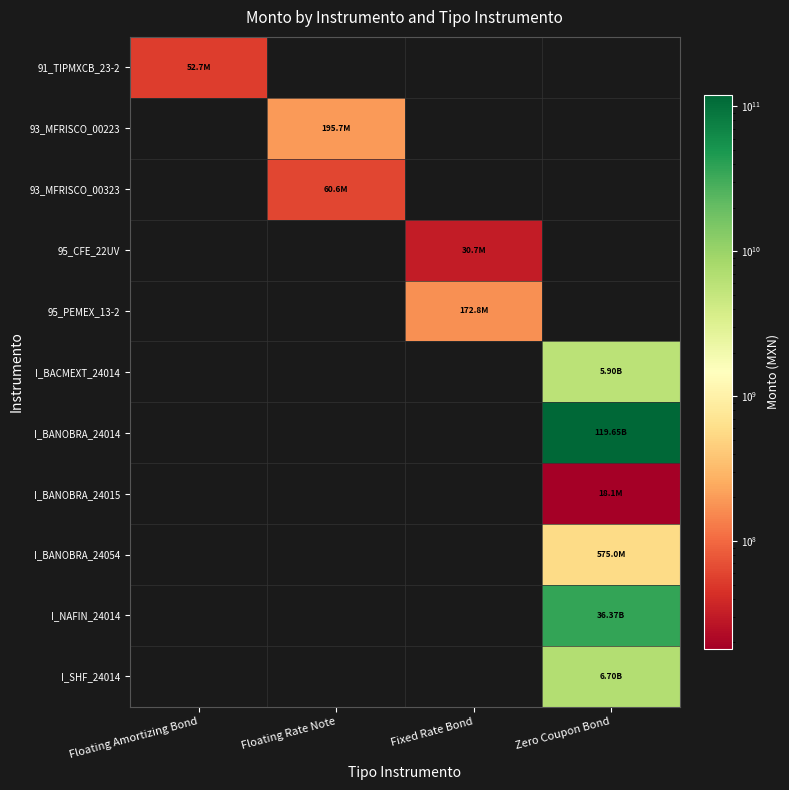

Where is 91_TIPMXCB_23-2 nearest to the value 52689293?

Floating Amortizing Bond